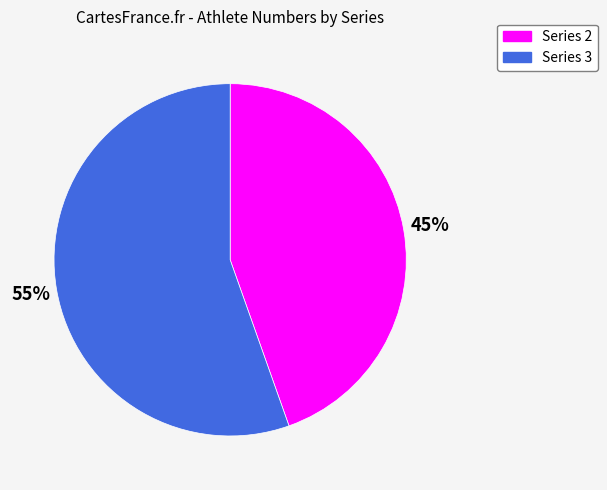

What percentage is the Series 2 slice, to the nearest percent?

45%